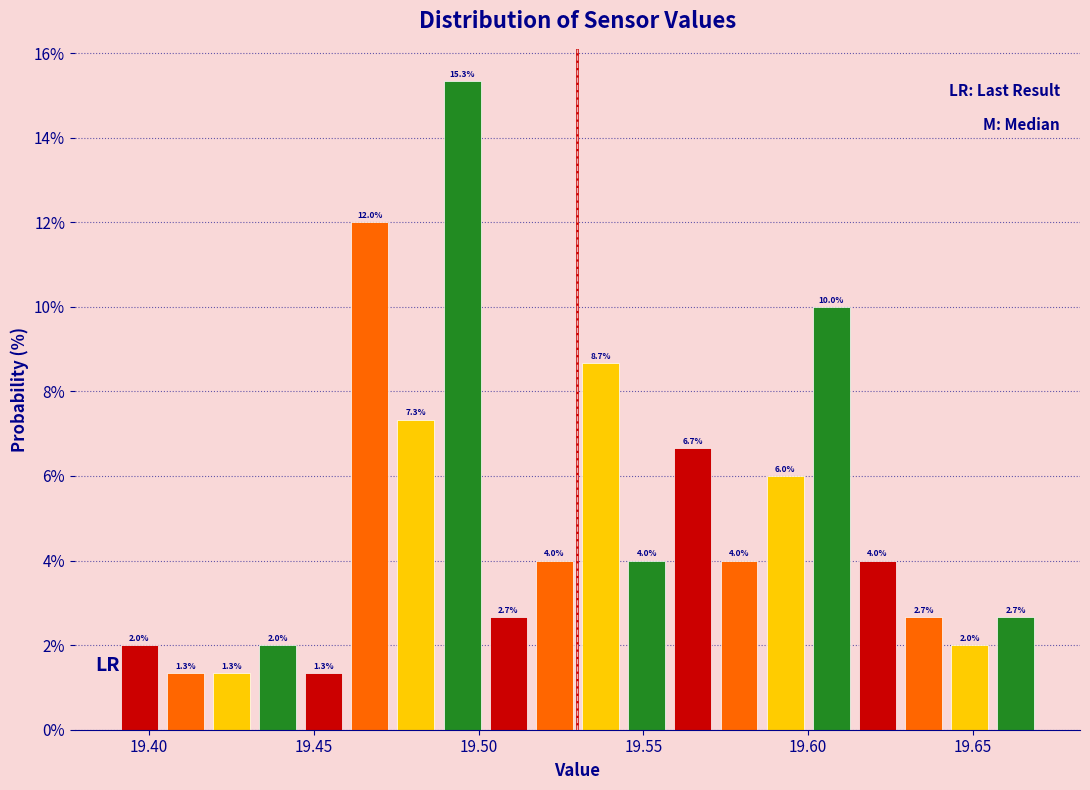

Around what value on the x-axis is the tallest bar? Give the approximate position of its centre, as read against the axis.

19.495